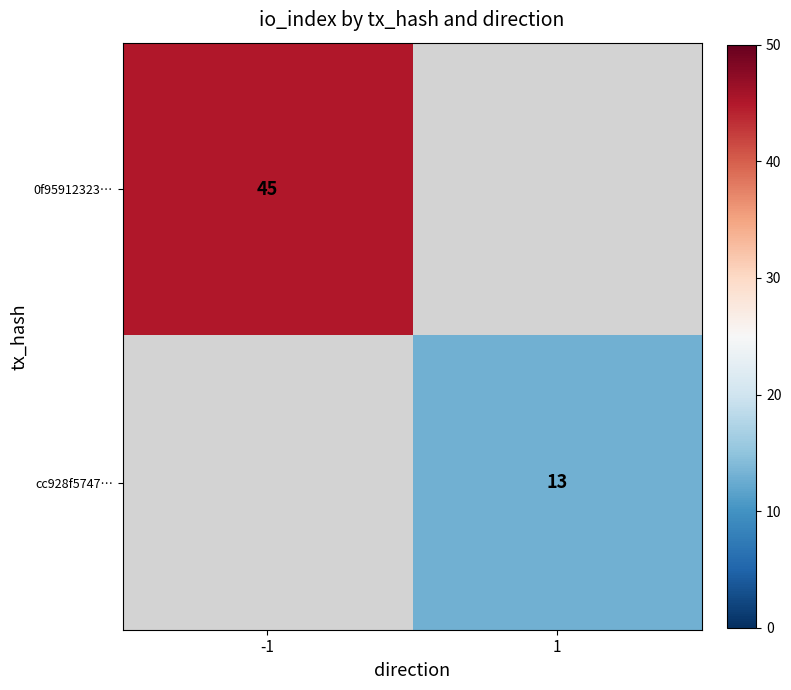

How many series are shown in this chart?

2